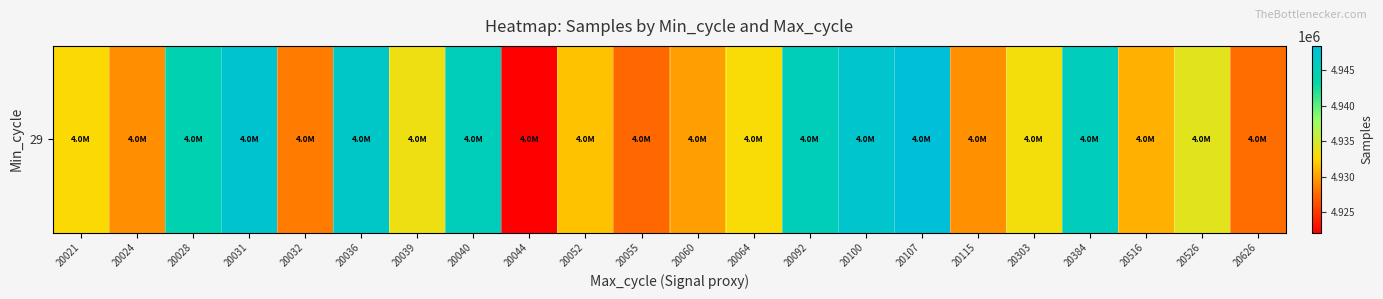

Which has a higher value, 20036 or 20028?

20036